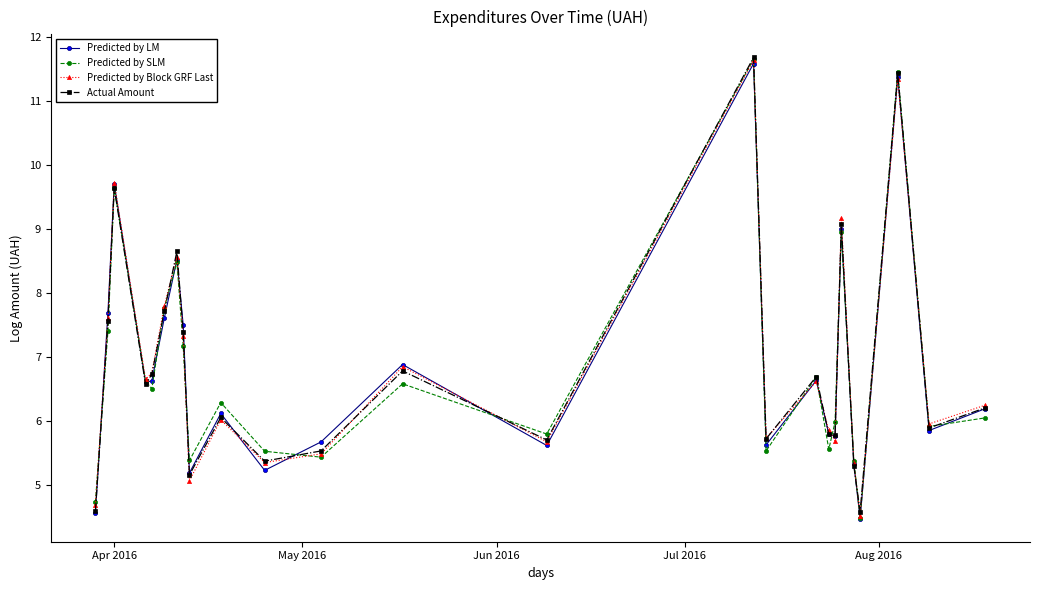

What is the value of the Actual Amount point at the 19th from the left?

5.8